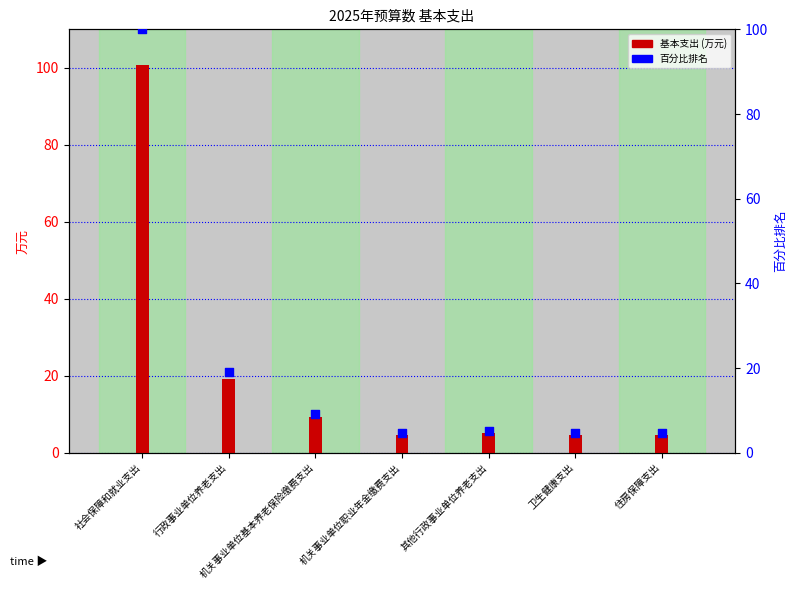

Which series contains the highest Y value?

基本支出 (万元)